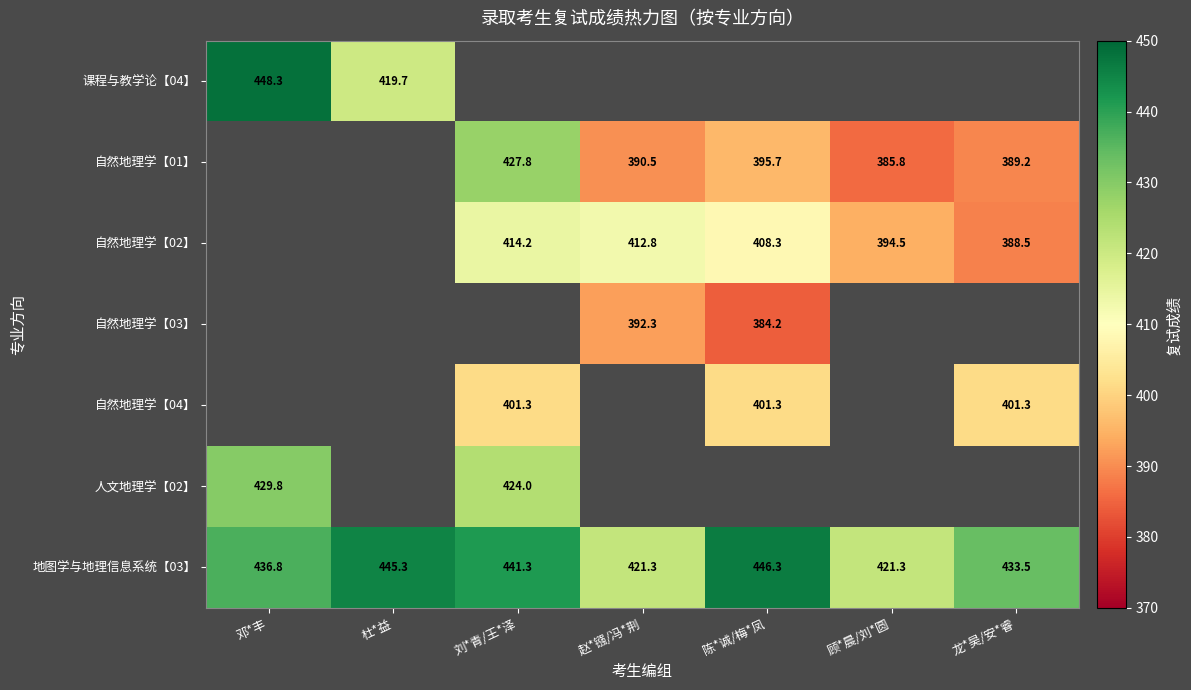

Is it true that 自然地理学【02】 equals 576.8 at 龙*昊/安*睿?

False